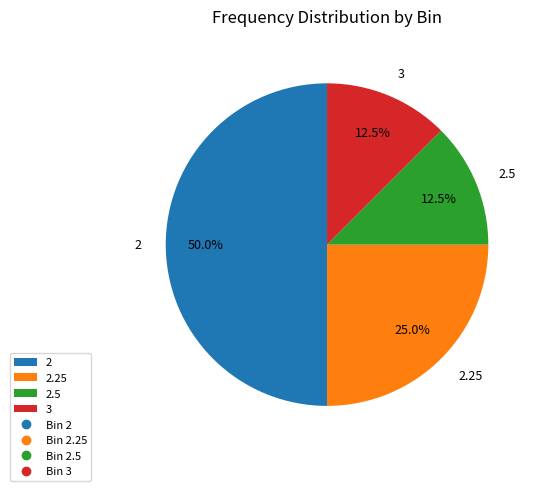

What is the ratio of the value at 2 to the value at 2.25?

2.0